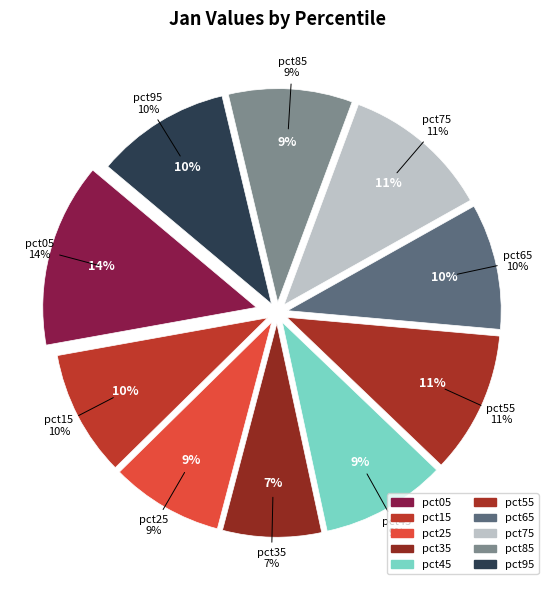

Count the number of slices in the pie.

10